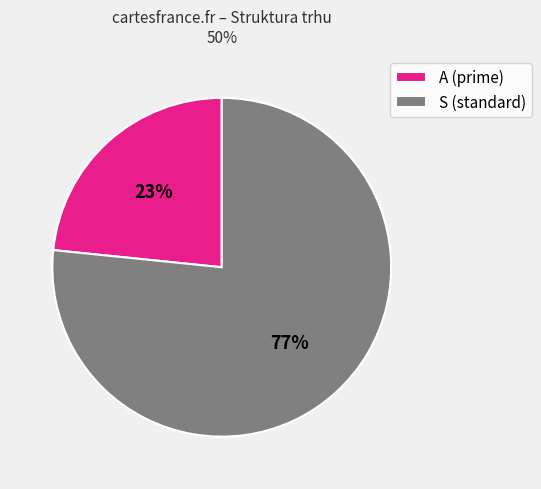

Which has a higher value, A (prime) or S (standard)?

S (standard)